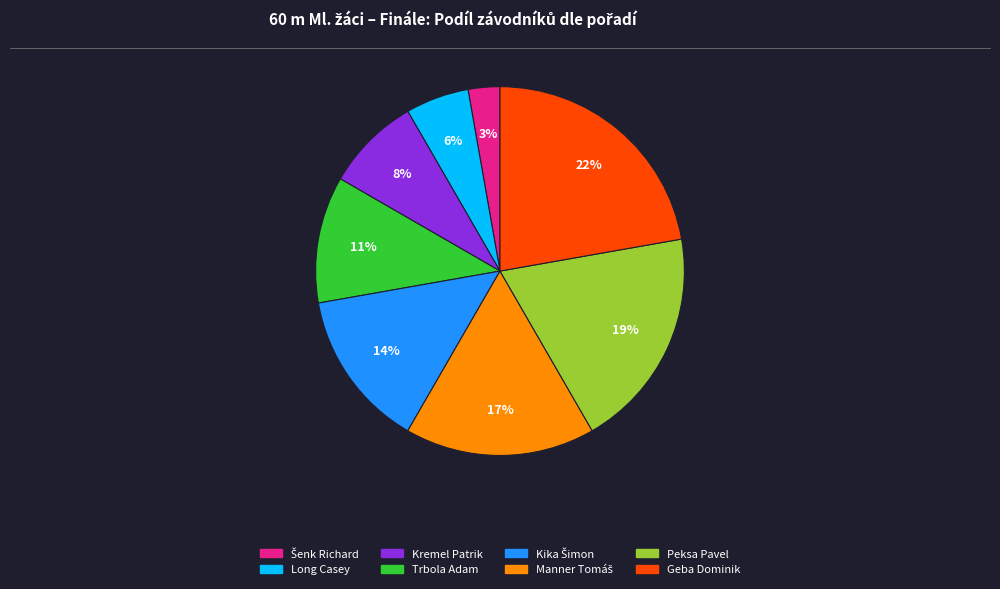

Combined, do Kremel Patrik and Geba Dominik account for over 50%?

No